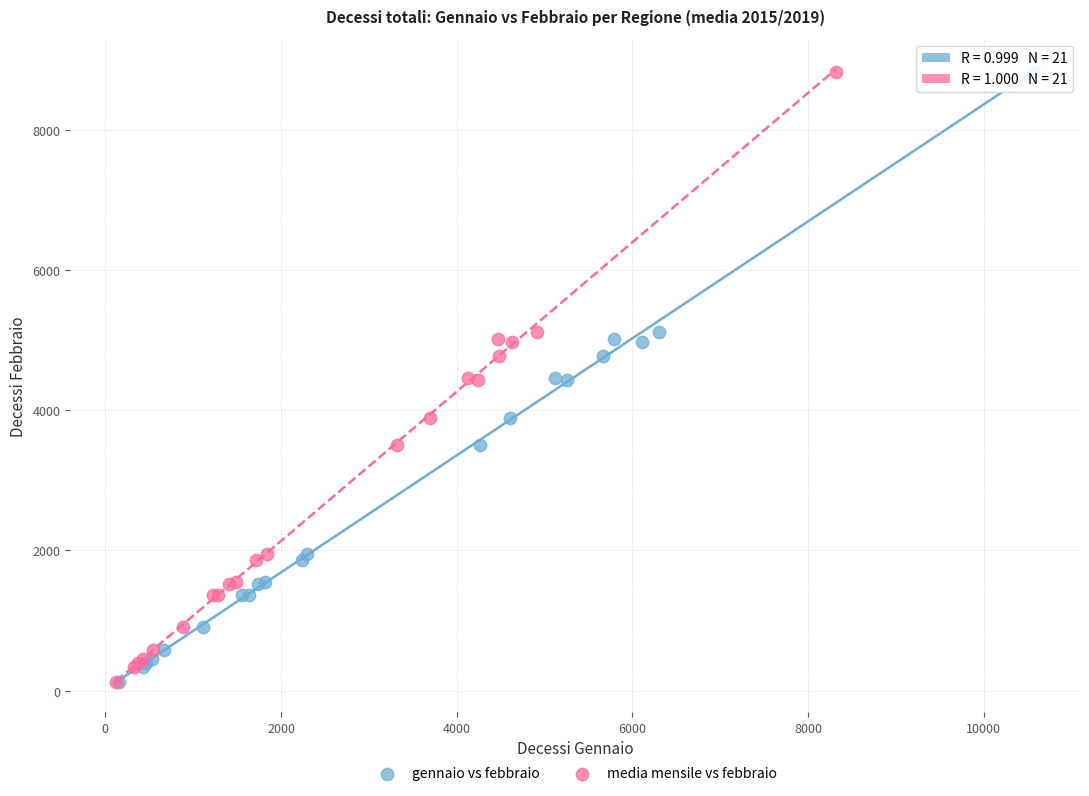

What are all the series names shown in the legend?

gennaio vs febbraio, media mensile vs febbraio